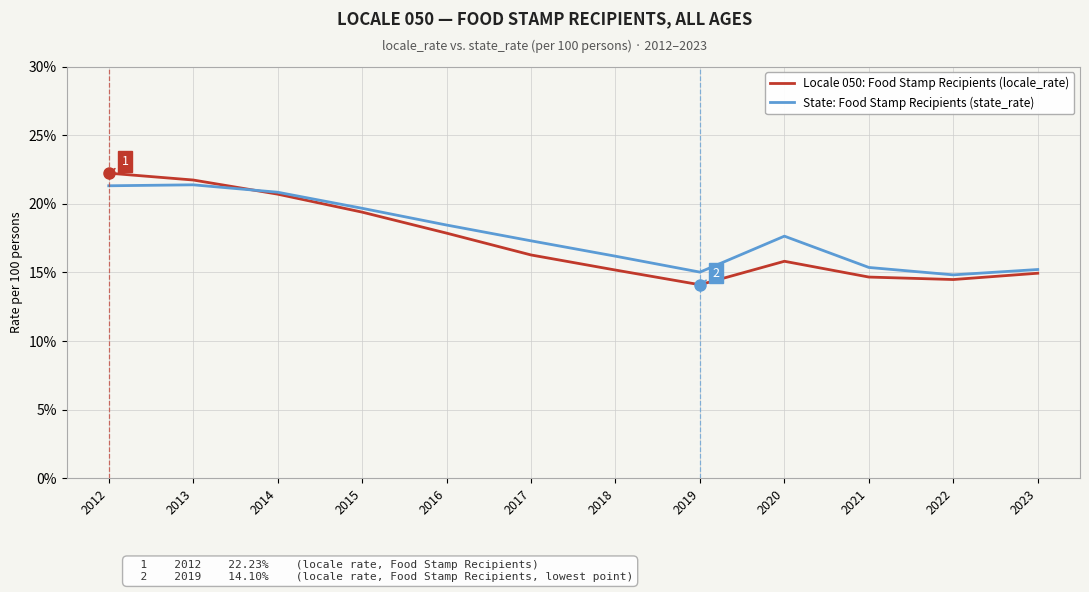

Which series changed the most between 2016 and 2022?

State: Food Stamp Recipients (state_rate)